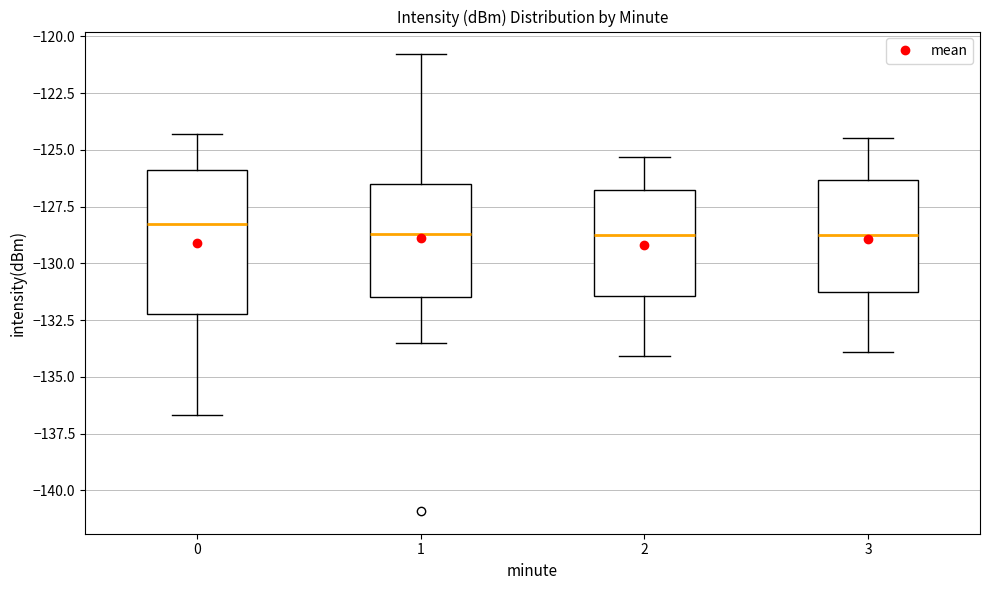

Reading left to right, transcribe this box plot: for each box, give where its median line is, the range the box spans, and where its two whiskers end, as read against the y-axis. The values are not printed on the chart, so give them approximately, as read against the axis.

0: median -128.5, box -132.0 to -126.0, whiskers -136.5 to -124.5
1: median -128.5, box -131.5 to -126.5, whiskers -133.5 to -121.0
2: median -128.5, box -131.5 to -126.5, whiskers -134.0 to -125.5
3: median -128.5, box -131.5 to -126.5, whiskers -134.0 to -124.5